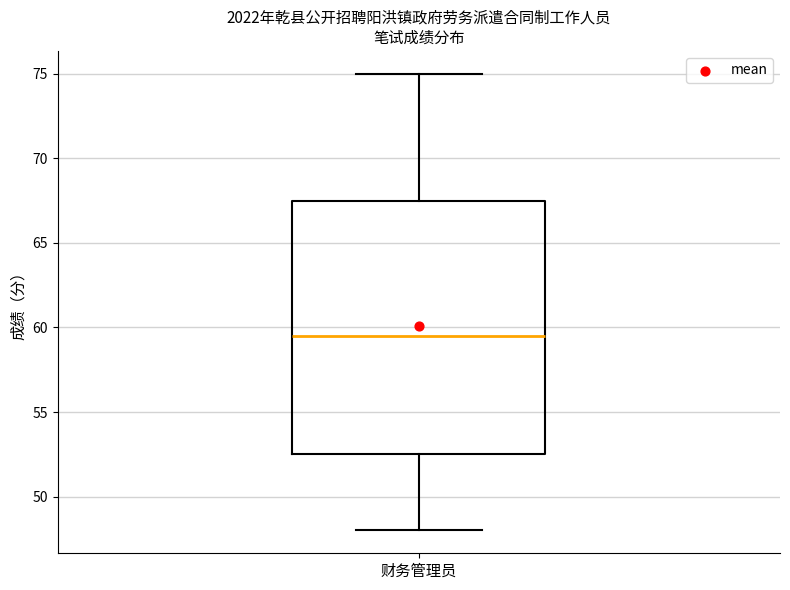

Read this box plot against the y-axis: the position of the median line, the range covered by the box, and the ends of both whiskers. The values are not printed on the chart, so give them approximately, as read against the axis.

median 59.5, box 52.5 to 67.5, whiskers 48.0 to 75.0